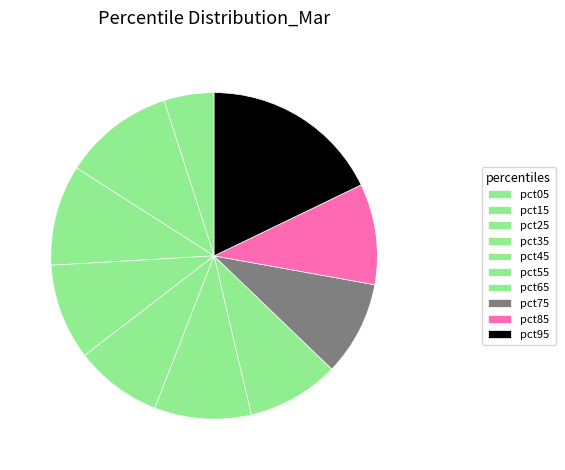

Which has a higher value, pct45 or pct35?

pct35